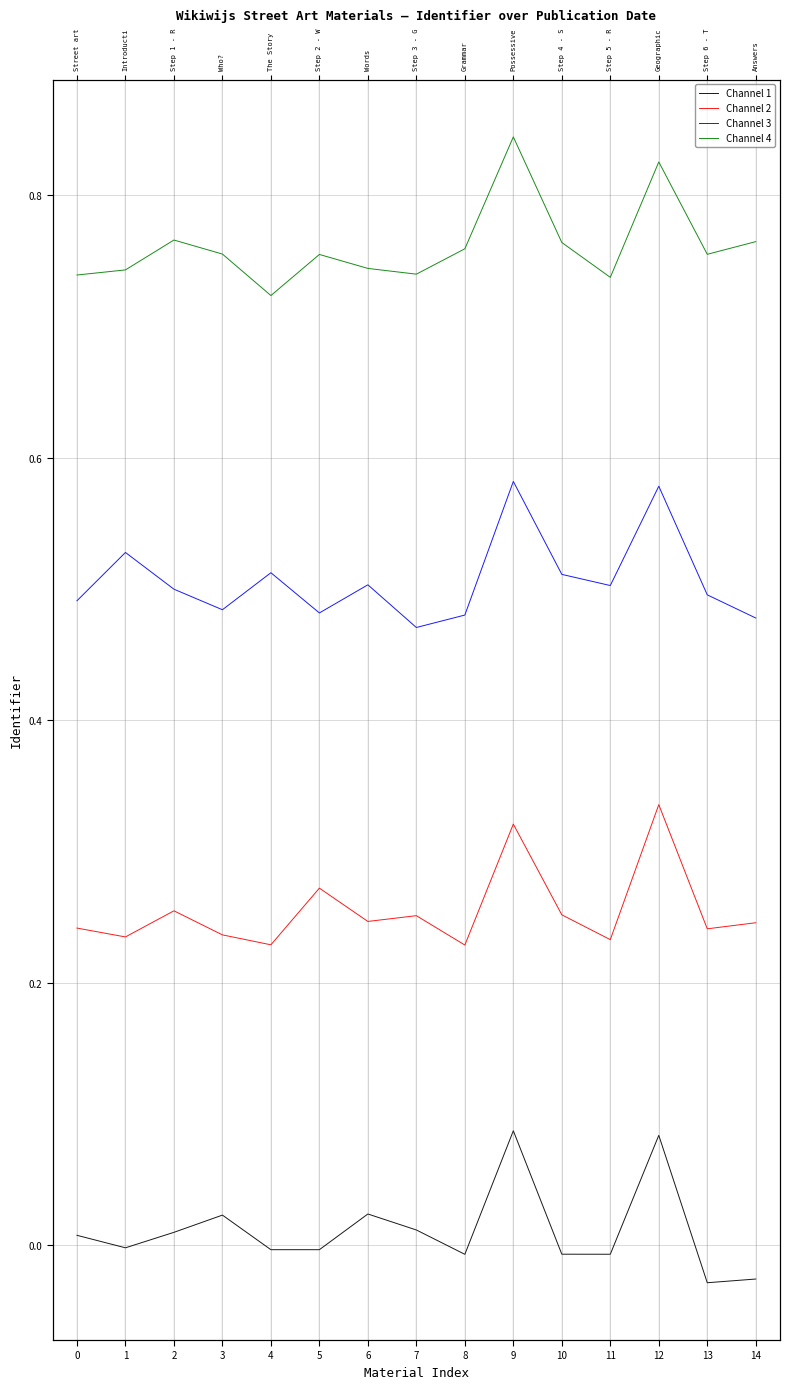

Which category has the lowest value across all series?

13